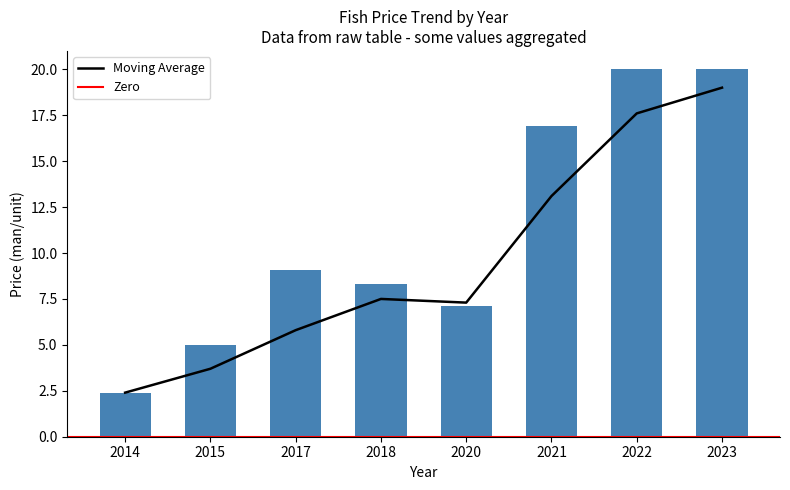

What is the sum of all values?

88.8